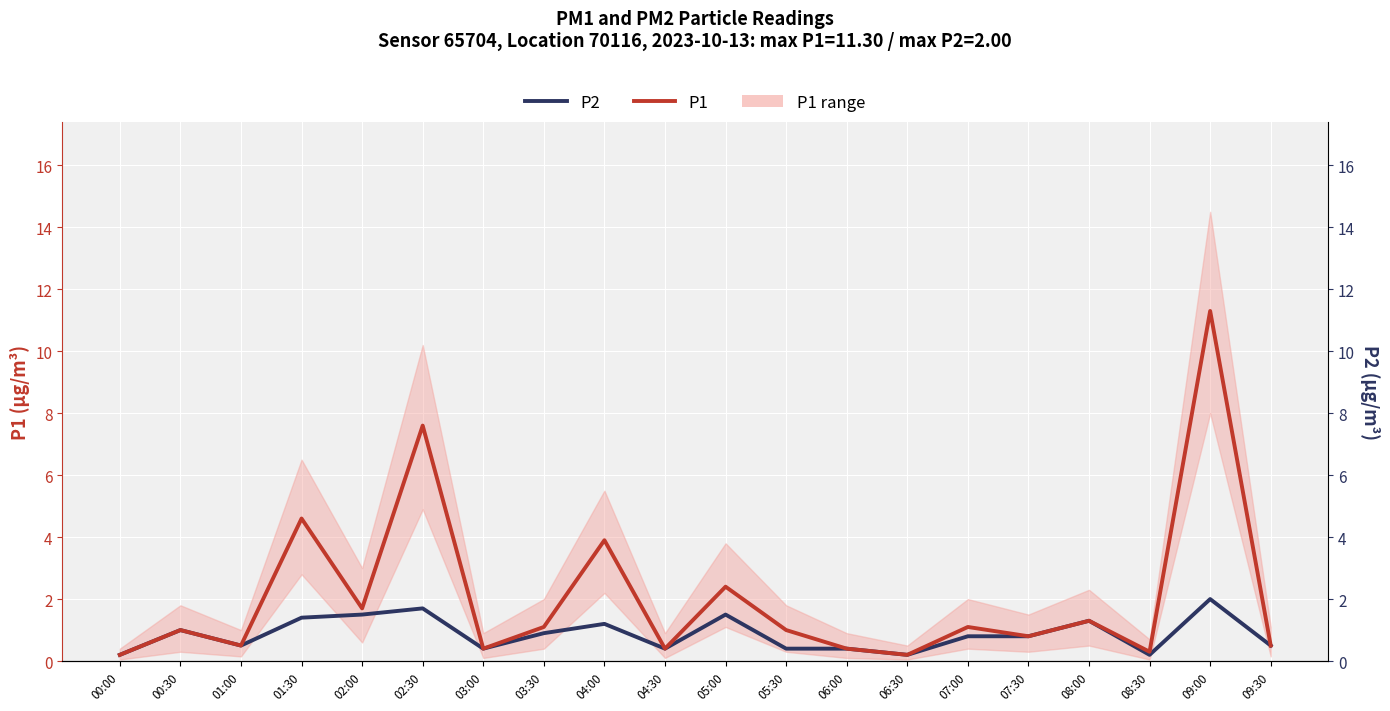

What is the average value of the P2 series?

0.9